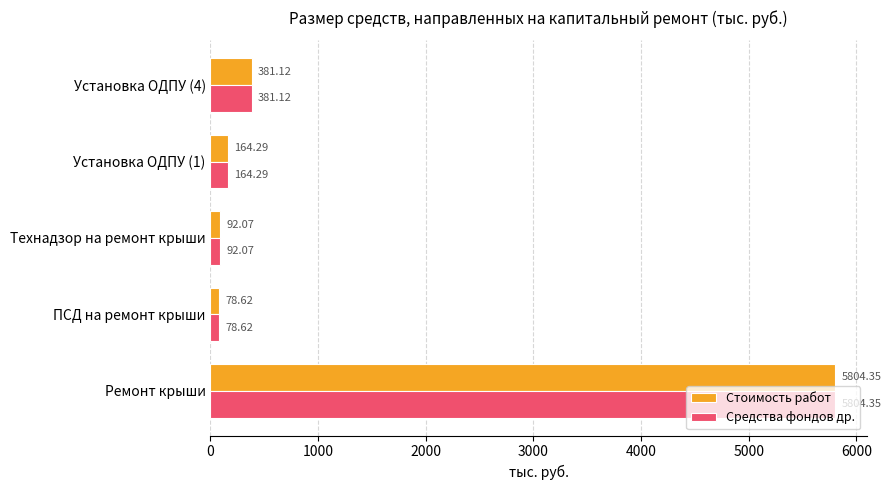

What is the difference between the maximum and minimum values in the Стоимость работ series?

5725.7